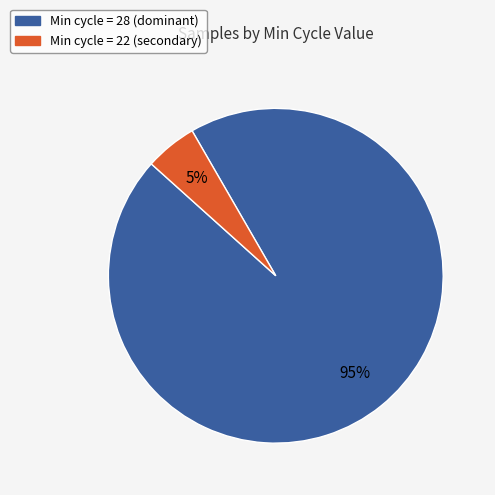

To the nearest percent, what is the difference between the largest and smallest slice percentages?

90%